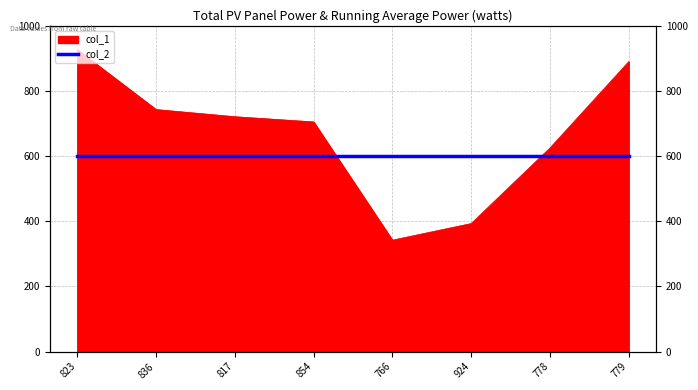

Rank the categories by value from highest to lowest.

823, 779, 836, 817, 854, 778, 924, 766